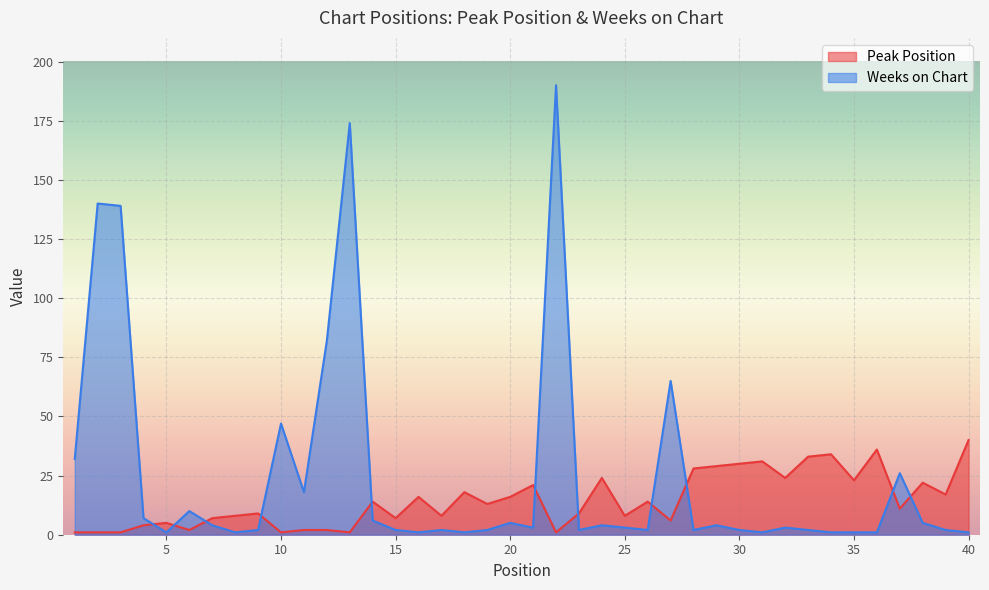

Between which two adjacent categories do Peak Position and Weeks on Chart first intersect?

4 and 5